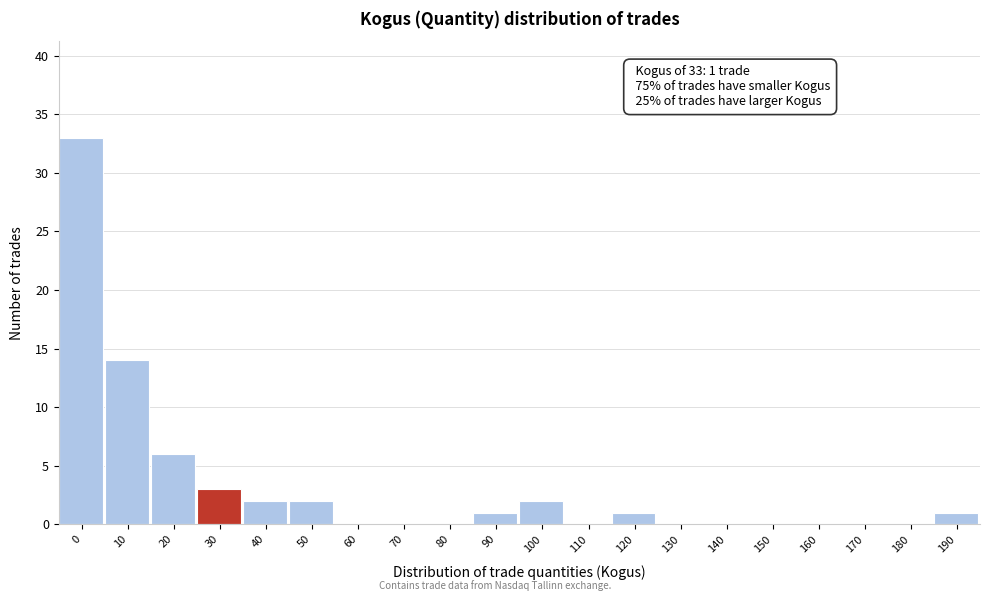

Reading left to right, list all the values displayed in this chart.

0=33	10=14	20=6	30=3	40=2	50=2	60=0	70=0	80=0	90=1	100=2	110=0	120=1	130=0	140=0	150=0	160=0	170=0	180=0	190=1